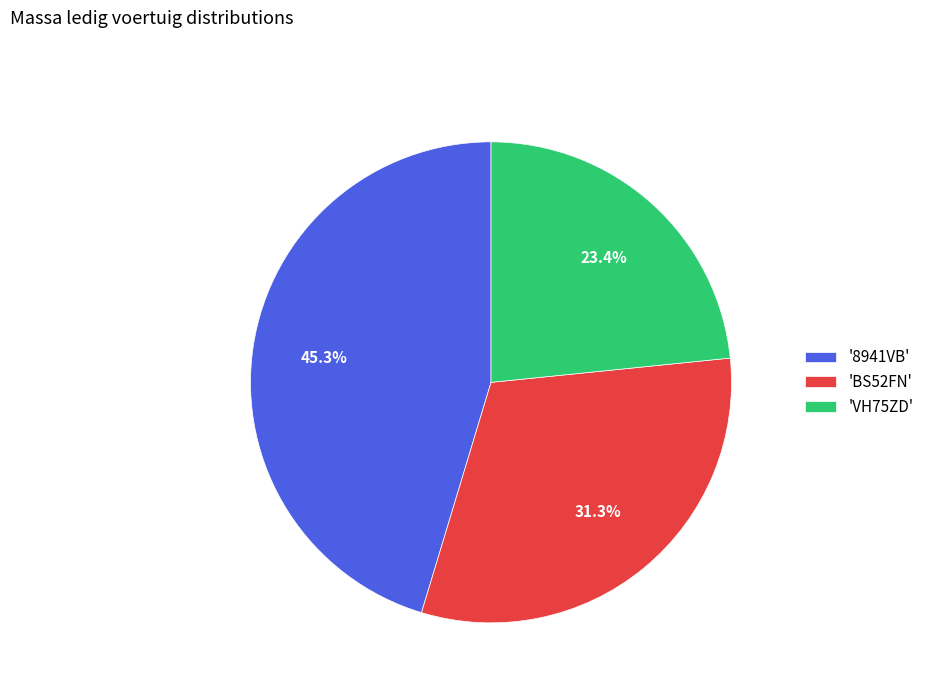

Approximately how many times larger is the value at 'VH75ZD' compared to 'BS52FN'?

0.7